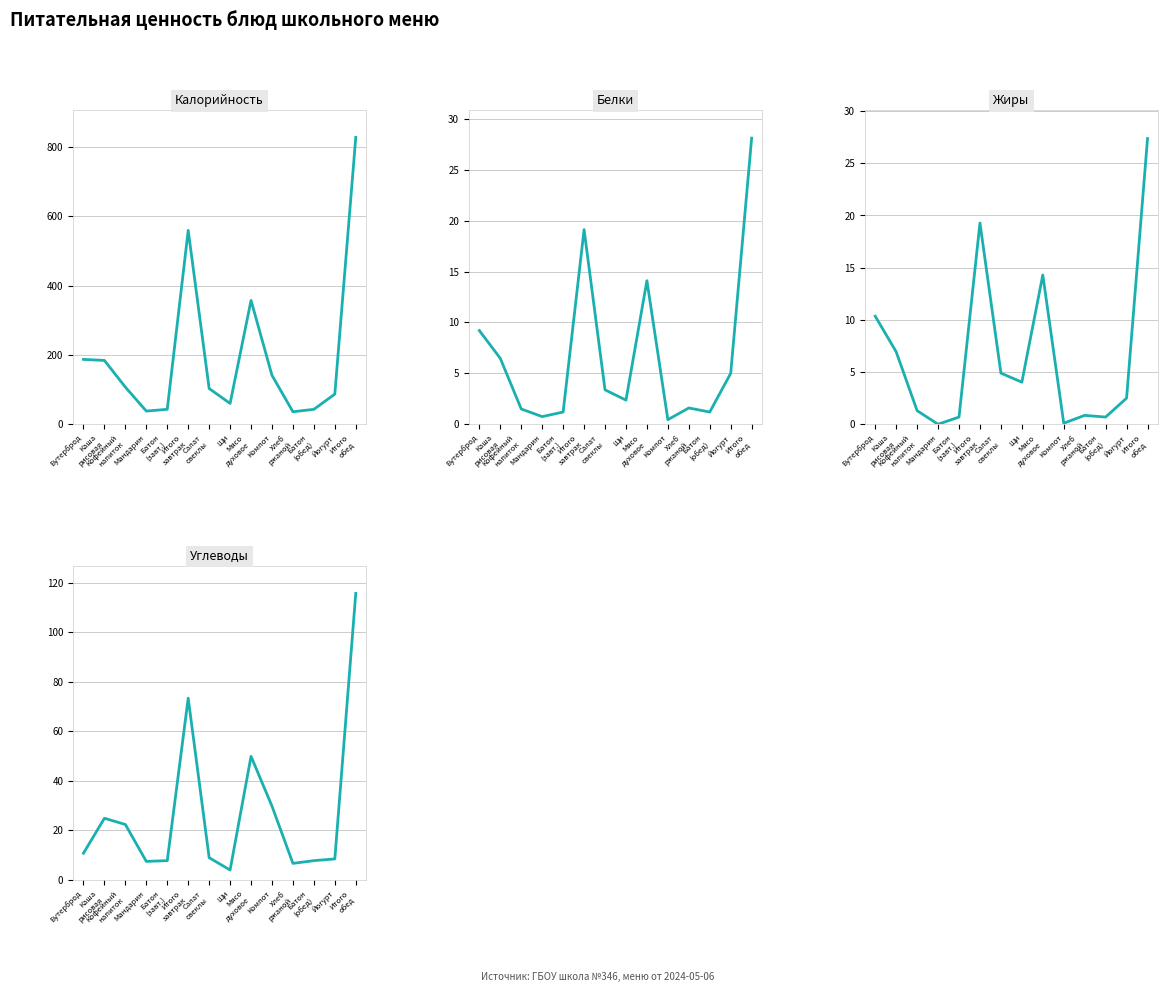

Does the chart have visible grid lines?

Yes